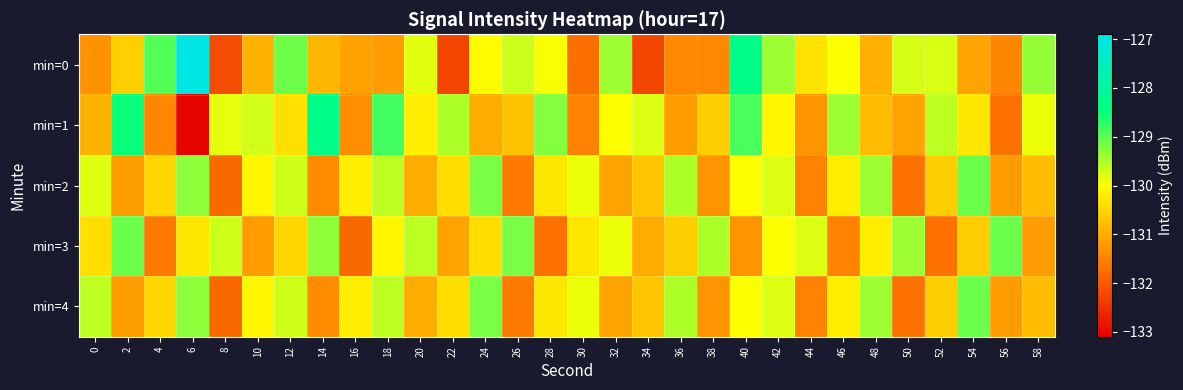

Reading left to right, extract all data points from this chart.

min=0: 0=-131.3	2=-130.6	4=-128.9	6=-127.0	8=-132.2	10=-130.9	12=-129.1	14=-130.9	16=-131.1	18=-131.2	20=-129.8	22=-132.3	24=-130.0	26=-129.7	28=-130.0	30=-131.8	32=-129.4	34=-132.2	36=-131.4	38=-131.4	40=-128.3	42=-129.4	44=-130.3	46=-130.0	48=-131.0	50=-129.8	52=-129.8	54=-131.1	56=-131.5	58=-129.4
min=1: 0=-130.9	2=-128.5	4=-131.4	6=-133.0	8=-129.8	10=-129.7	12=-130.4	14=-128.3	16=-131.4	18=-128.8	20=-130.2	22=-129.5	24=-131.0	26=-130.8	28=-129.2	30=-131.5	32=-130.0	34=-129.8	36=-131.2	38=-130.6	40=-128.9	42=-130.1	44=-131.3	46=-129.4	48=-130.8	50=-131.1	52=-129.6	54=-130.3	56=-131.7	58=-129.9
min=2: 0=-129.8	2=-131.2	4=-130.5	6=-129.3	8=-131.8	10=-130.1	12=-129.7	14=-131.4	16=-130.2	18=-129.6	20=-131.0	22=-130.4	24=-129.2	26=-131.6	28=-130.3	30=-129.9	32=-131.1	34=-130.7	36=-129.5	38=-131.3	40=-130.0	42=-129.8	44=-131.5	46=-130.2	48=-129.4	50=-131.7	52=-130.6	54=-129.1	56=-131.2	58=-130.8
min=3: 0=-130.4	2=-129.1	4=-131.6	6=-130.3	8=-129.7	10=-131.2	12=-130.5	14=-129.3	16=-131.8	18=-130.1	20=-129.6	22=-131.1	24=-130.4	26=-129.2	28=-131.7	30=-130.3	32=-129.9	34=-131.0	36=-130.6	38=-129.5	40=-131.3	42=-130.0	44=-129.8	46=-131.5	48=-130.2	50=-129.4	52=-131.7	54=-130.6	56=-129.1	58=-131.2
min=4: 0=-129.6	2=-131.2	4=-130.5	6=-129.3	8=-131.8	10=-130.1	12=-129.7	14=-131.4	16=-130.2	18=-129.6	20=-131.0	22=-130.4	24=-129.2	26=-131.6	28=-130.3	30=-129.9	32=-131.1	34=-130.7	36=-129.5	38=-131.3	40=-130.0	42=-129.8	44=-131.5	46=-130.2	48=-129.4	50=-131.7	52=-130.6	54=-129.1	56=-131.2	58=-130.8